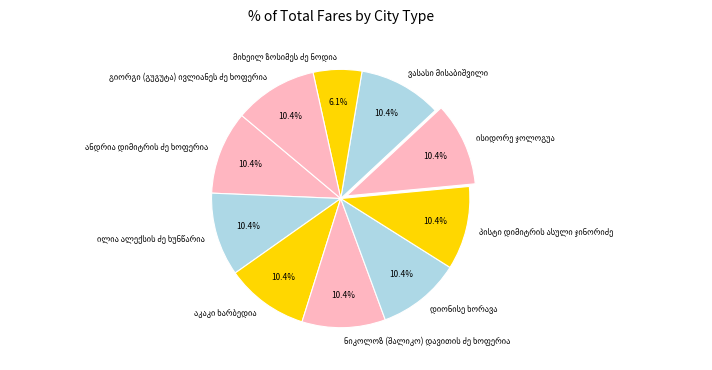

Is there a majority slice in this chart?

No